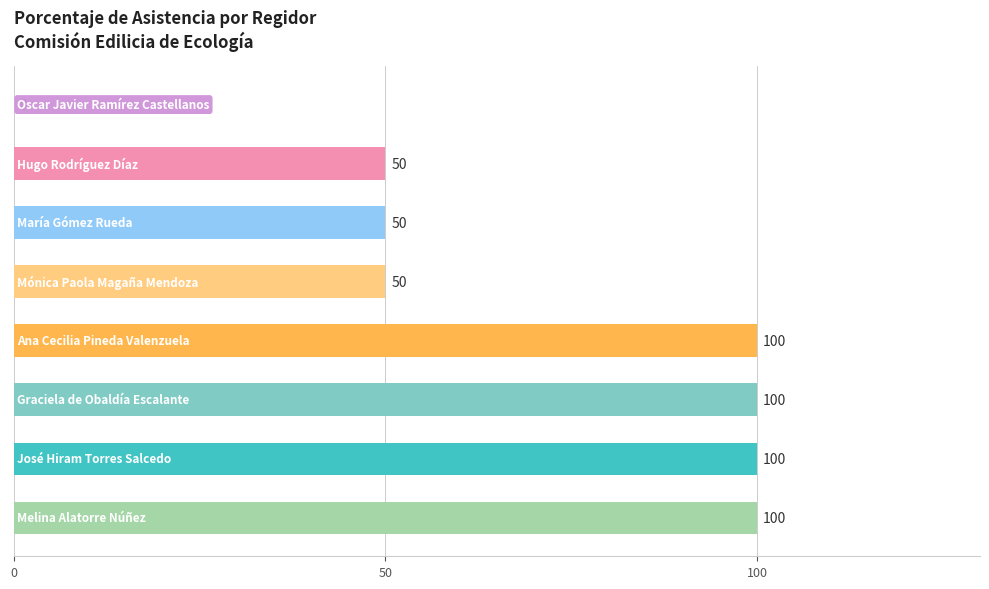

What is the sum of all values?

550